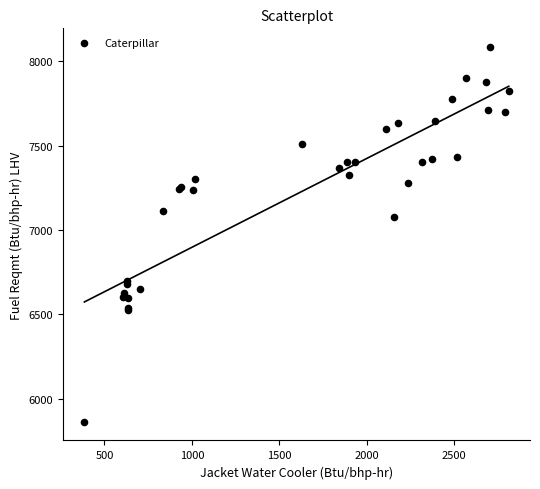

What Y value in the scatter plot is closest to 6973?

7076